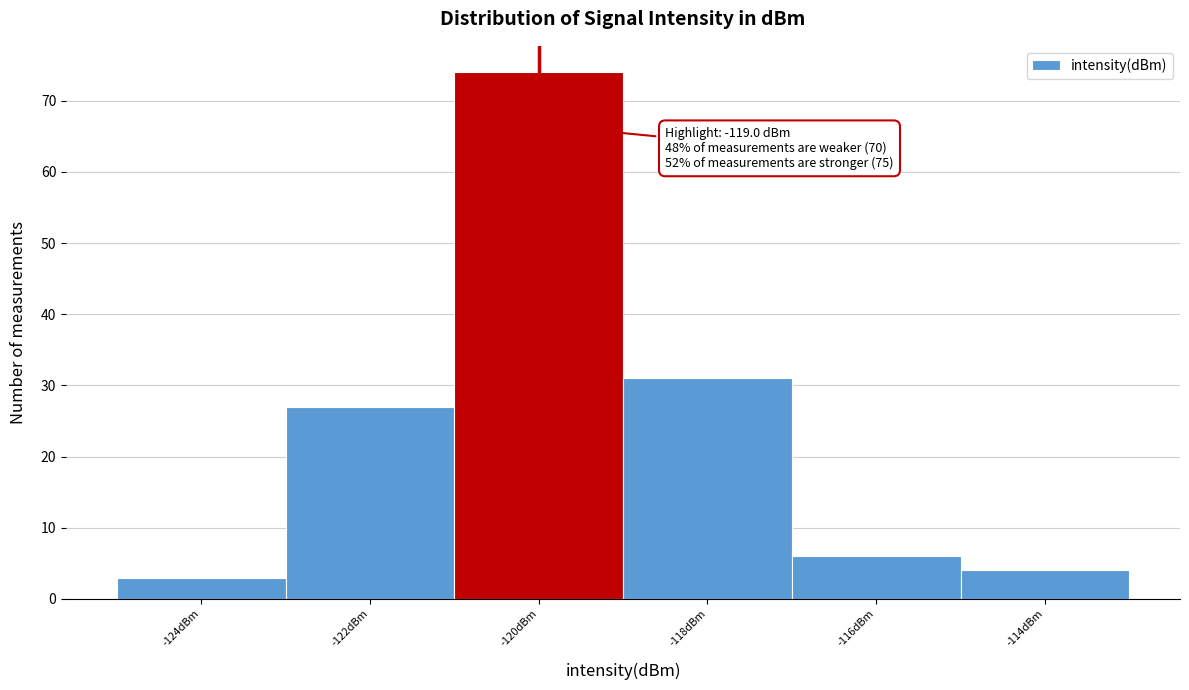

Reading left to right, list all the values displayed in this chart.

3	27	74	31	6	4